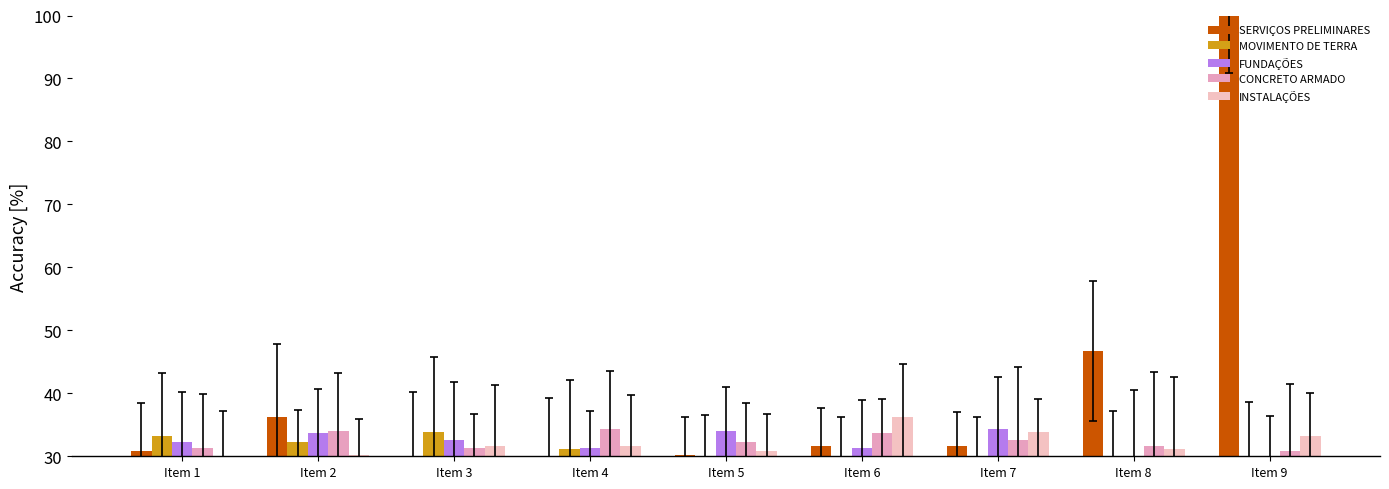

How many bars are there in total?

45